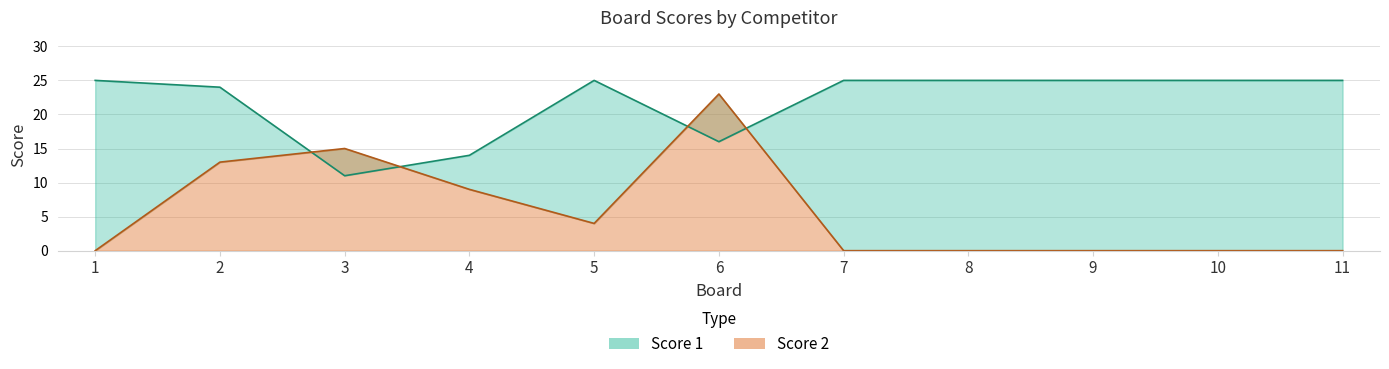

After their last crossing, which series has the higher values: Score 2 or Score 1?

Score 1